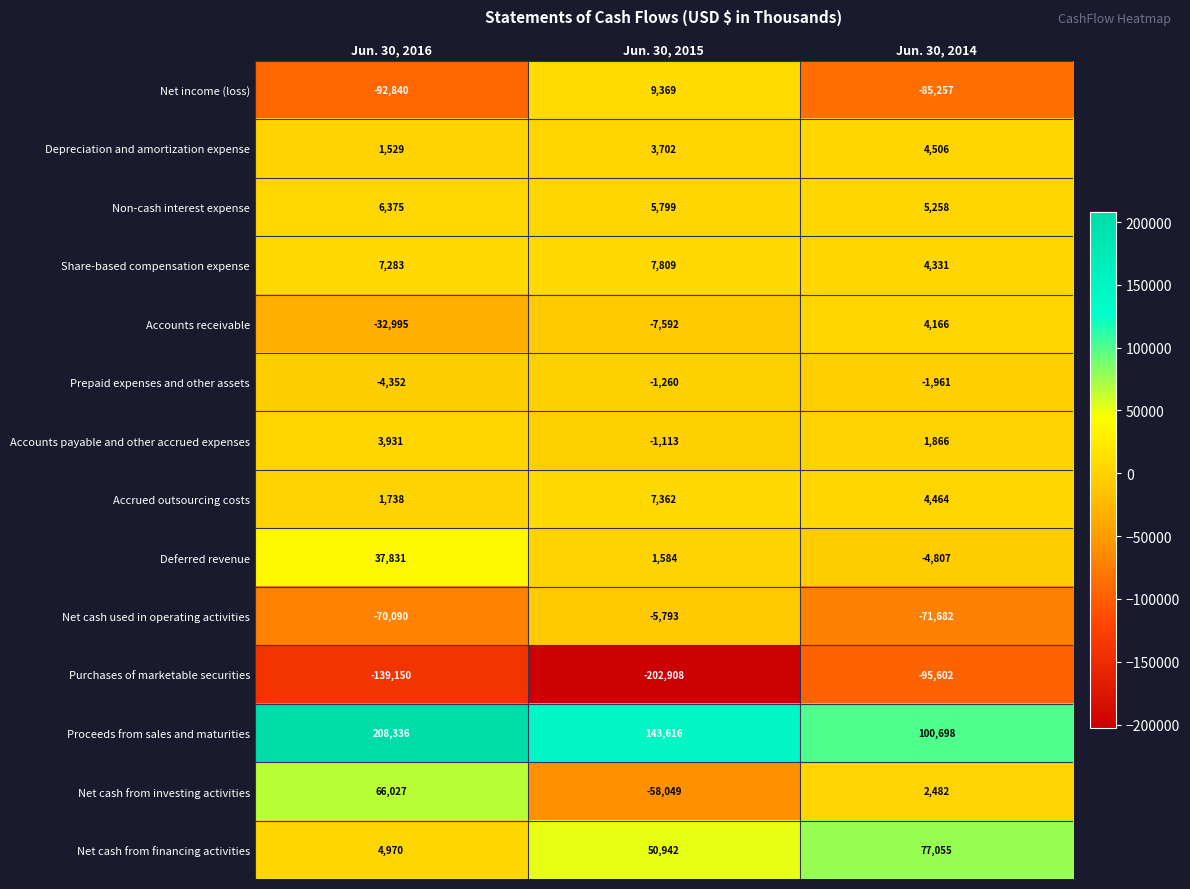

What is the difference between the maximum and second lowest values in the Accrued outsourcing costs series?

2898